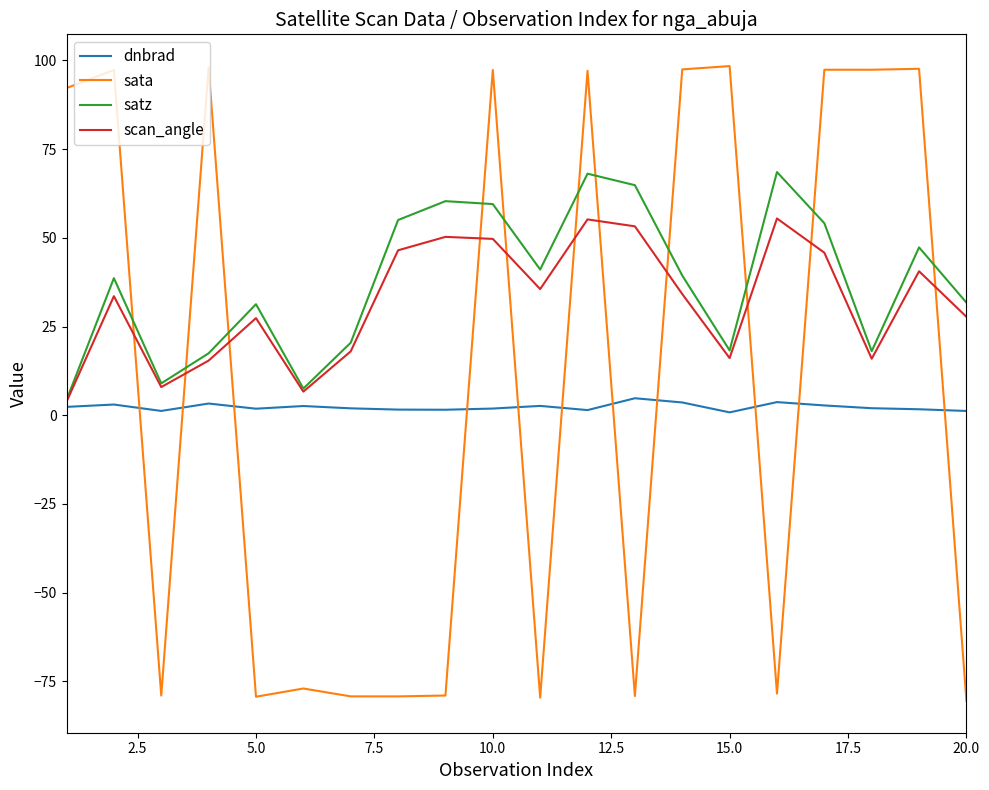

Which series has the largest range (max minus min)?

sata